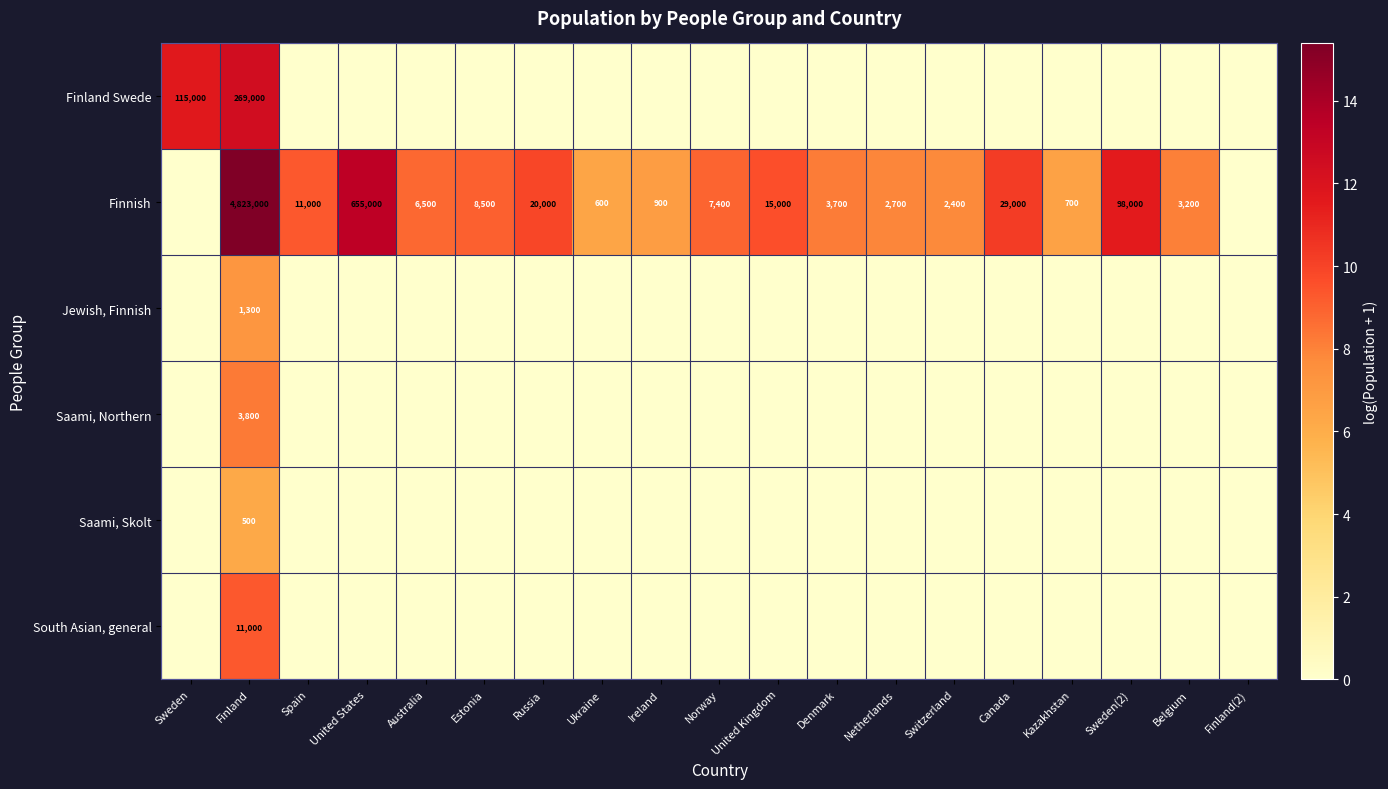

Between Ireland and Russia, which is larger?

Ireland